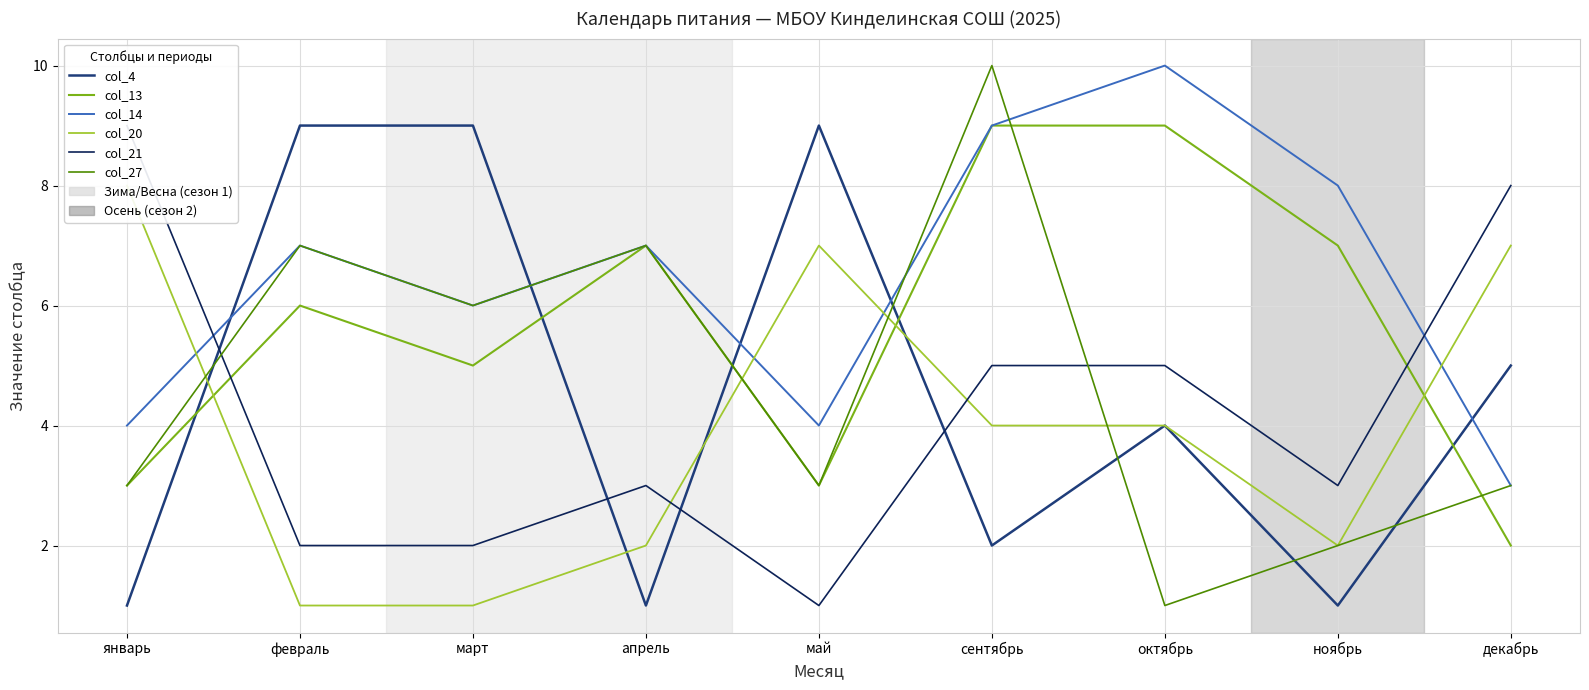

Reading left to right, transcribe all the data shown in this chart.

col_4: 1	9	9	1	9	2	4	1	5
col_13: 3	6	5	7	3	9	9	7	2
col_14: 4	7	6	7	4	9	10	8	3
col_20: 8	1	1	2	7	4	4	2	7
col_21: 9	2	2	3	1	5	5	3	8
col_27: 3	7	6	7	3	10	1	2	3